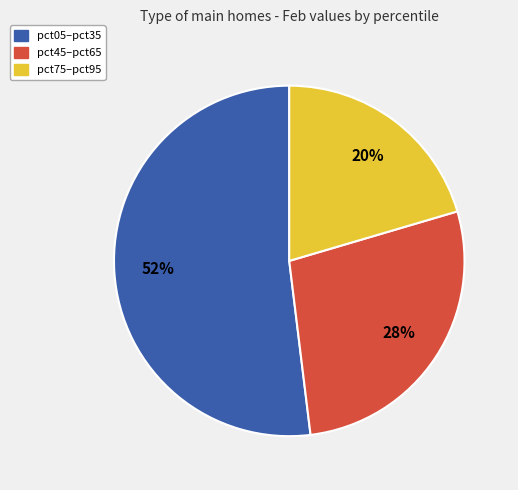

To the nearest percent, what portion does pct05–pct35 represent?

52%